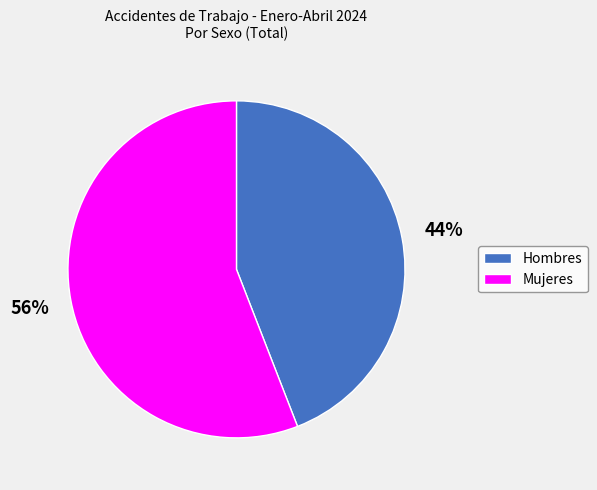

Is it true that Mujeres is 69% of the pie?

False